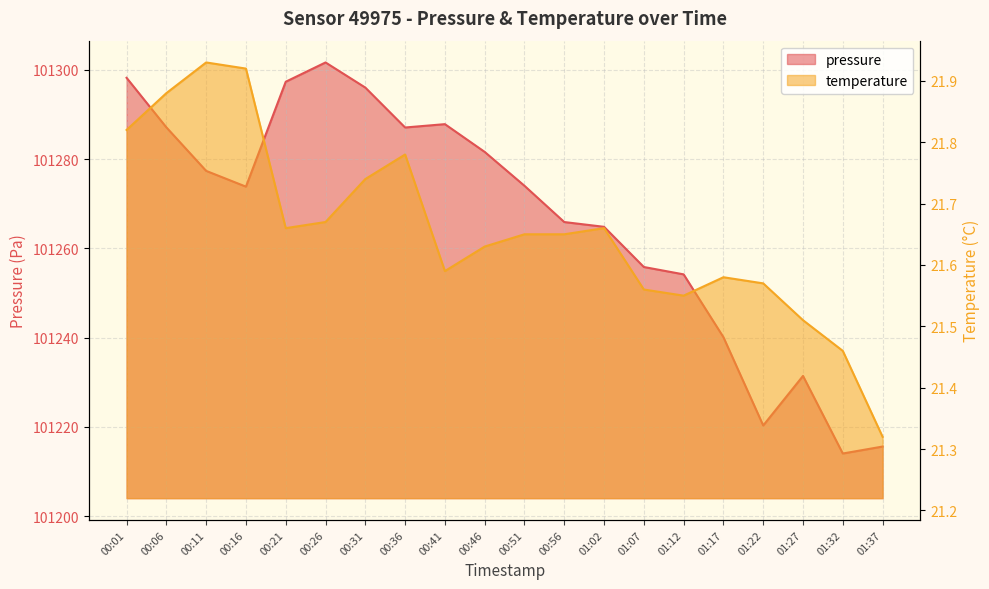

Between 00:36 and 01:02, which is larger?

00:36